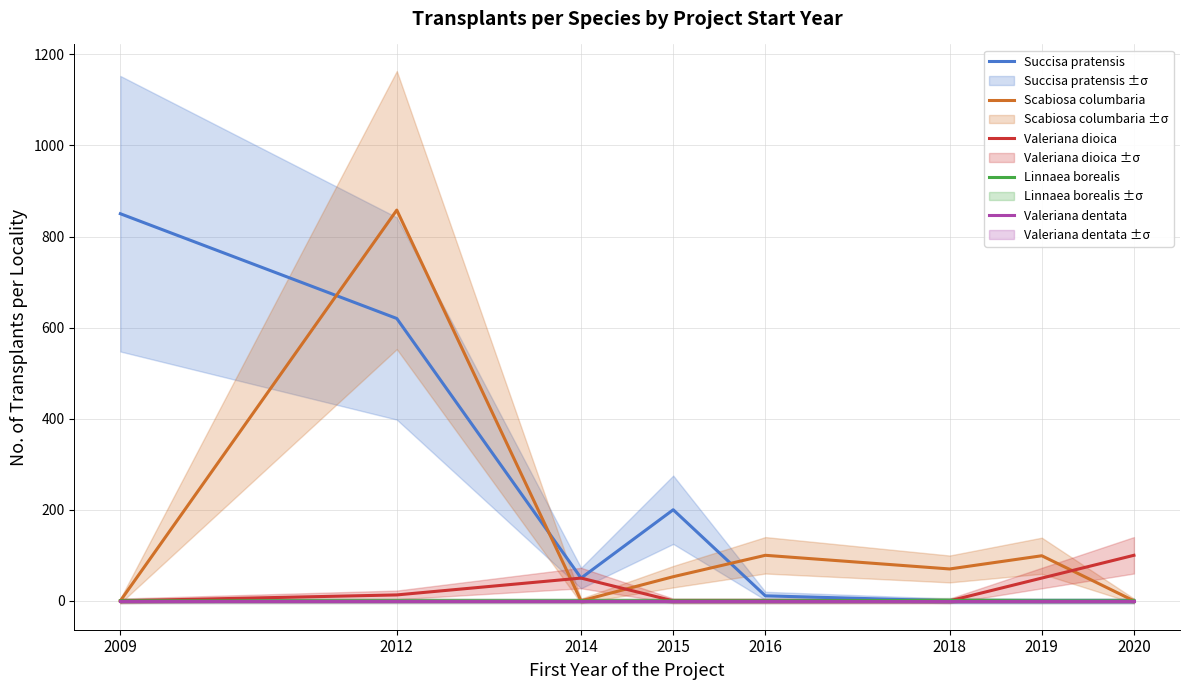

How many data points in Scabiosa columbaria are less than 70?

4